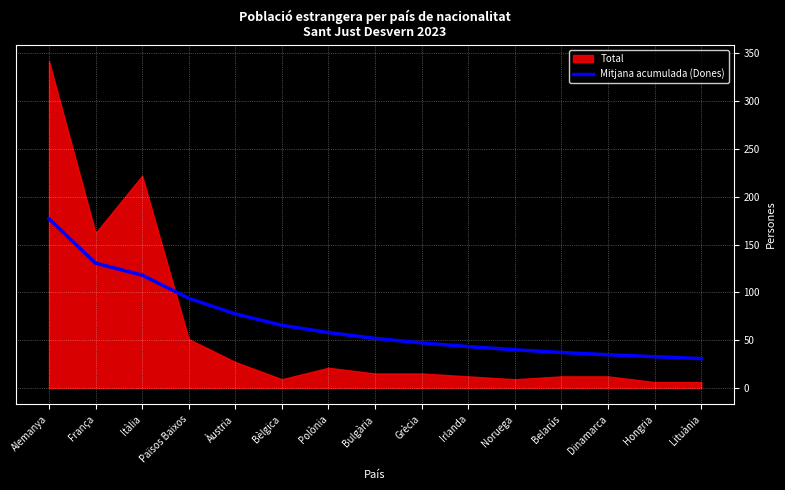

Count the number of values greater than 51.

8